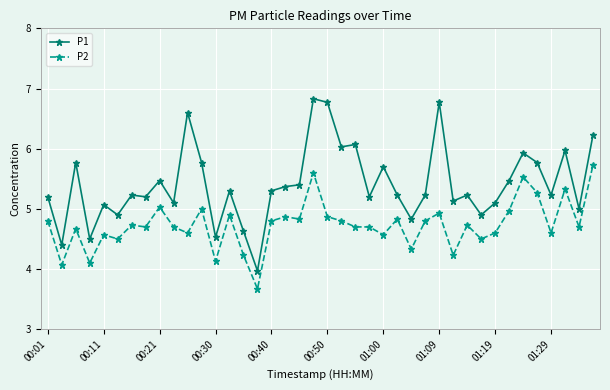

Which series has the largest range (max minus min)?

P1